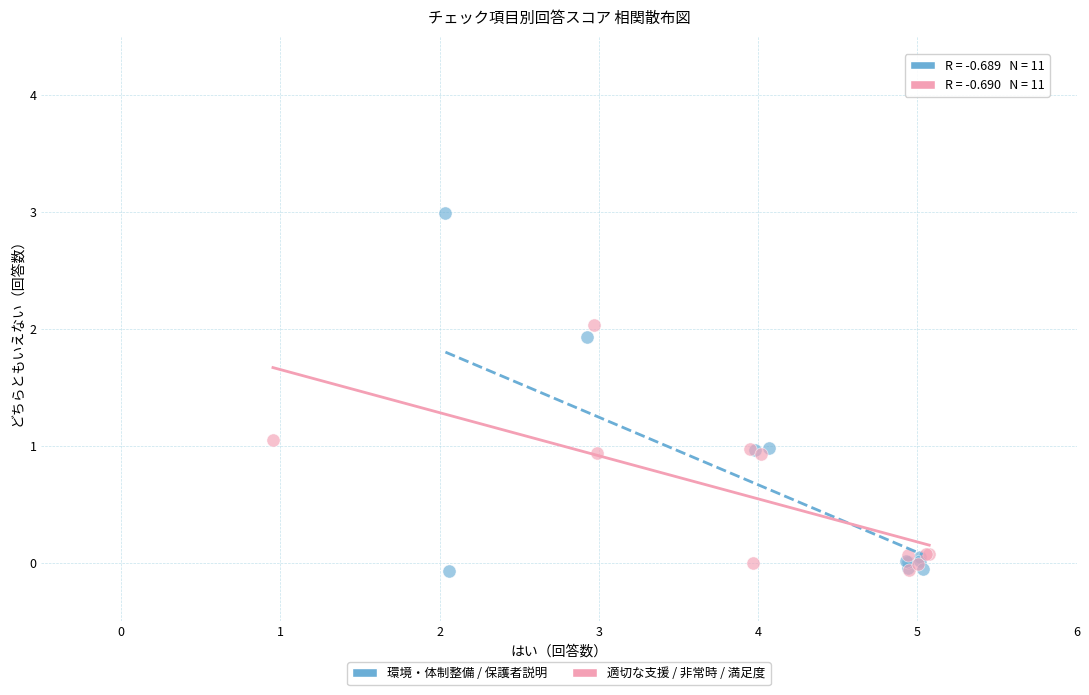

Which series has the largest Y range (max minus min)?

環境・体制整備 / 保護者説明